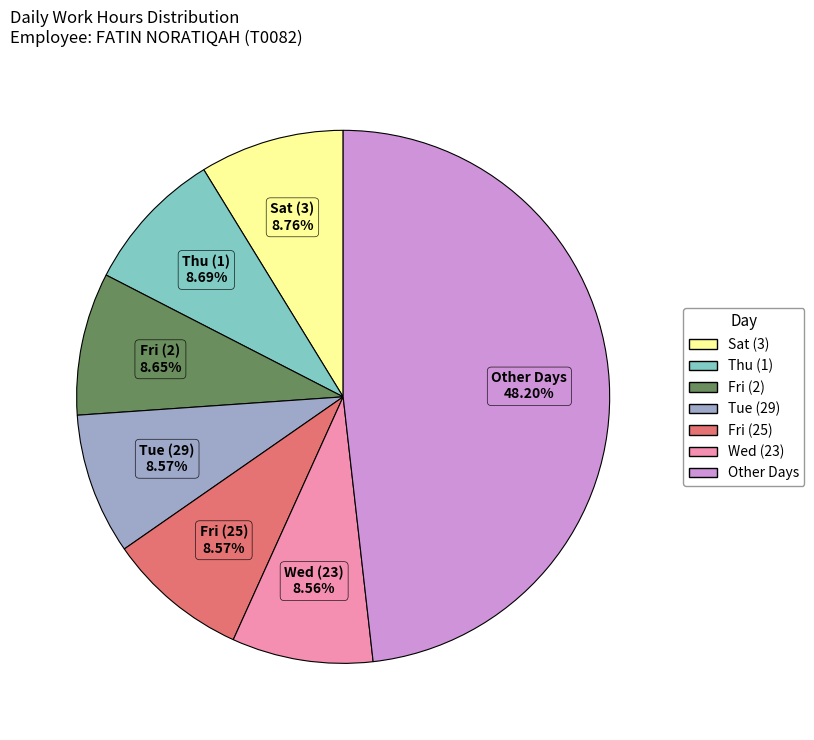

Does any single category account for the majority?

No